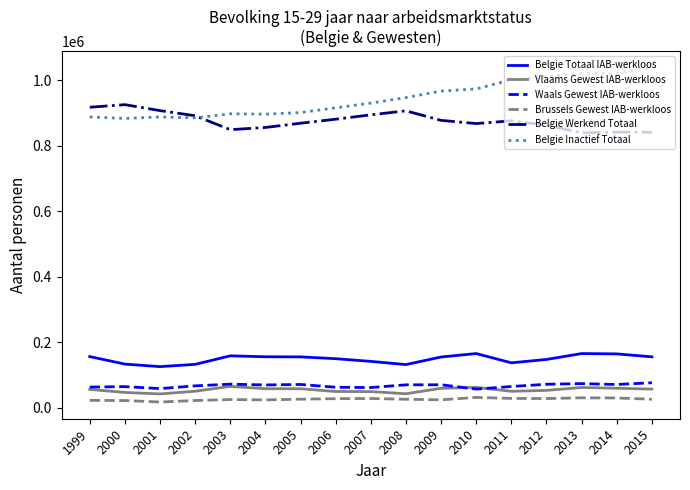

What is the maximum value shown in the chart?

1037289